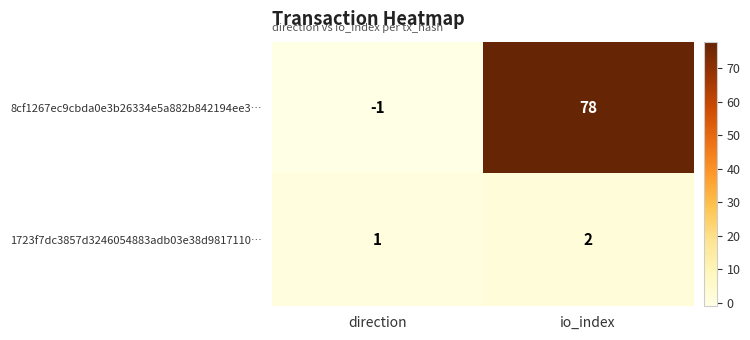

How many series are shown in this chart?

2